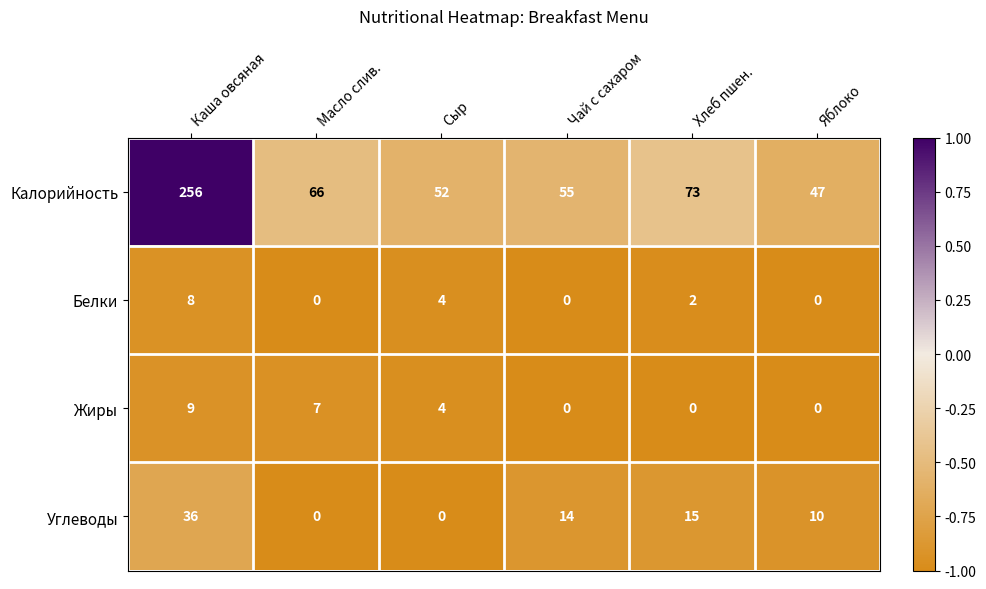

At which label does Белки first exceed 2?

Каша овсяная